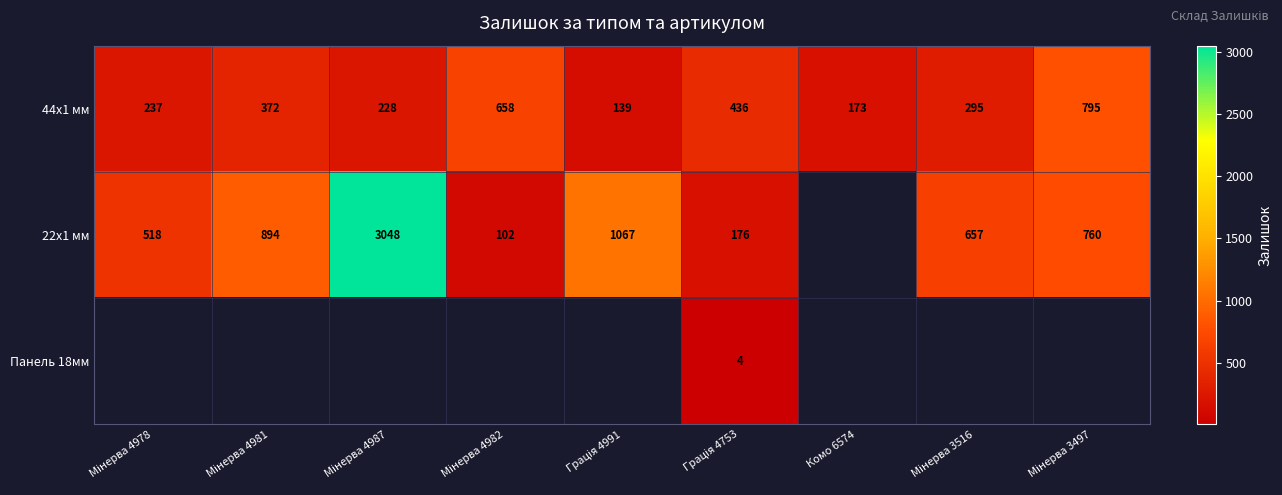

What is the difference between the maximum and minimum values in the 44x1 мм series?

656